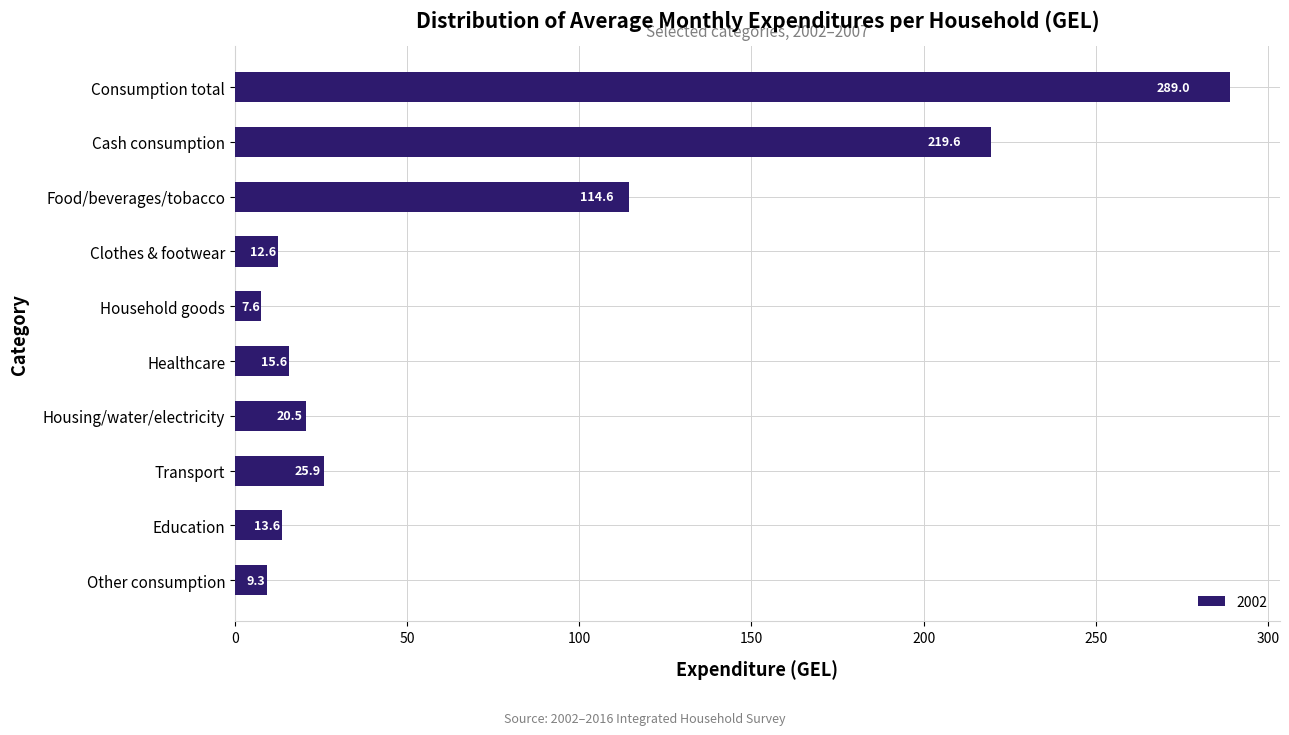

What is the value of the 1st bar from the top?

289.0